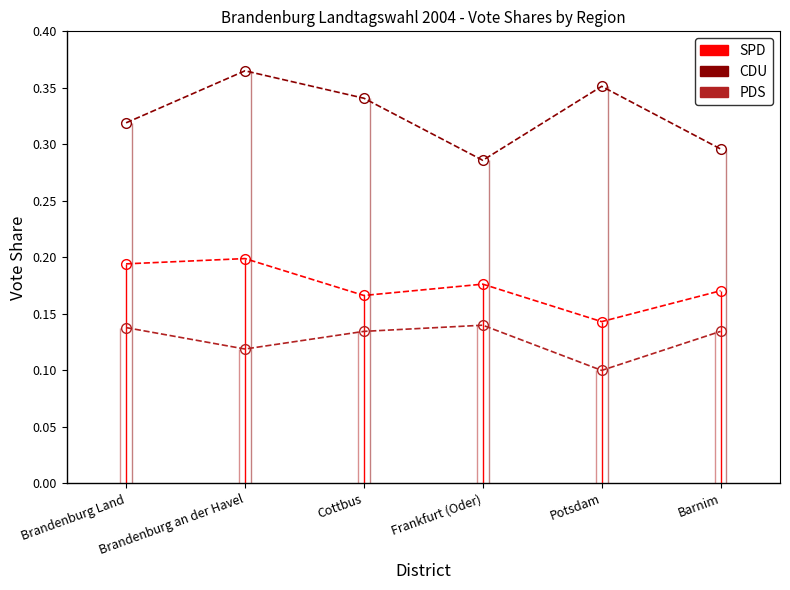

Is it true that SPD equals 0.1 at Frankfurt (Oder)?

False